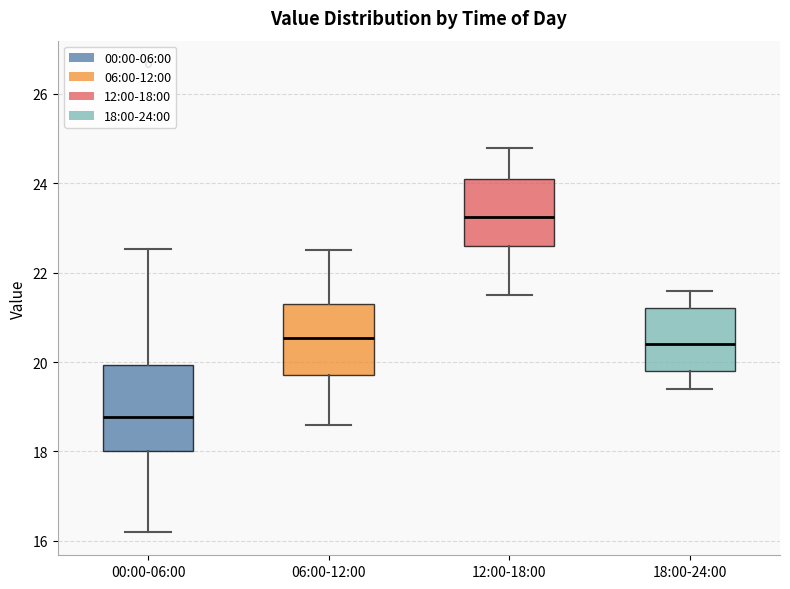

Which box has the highest median line?

12:00-18:00